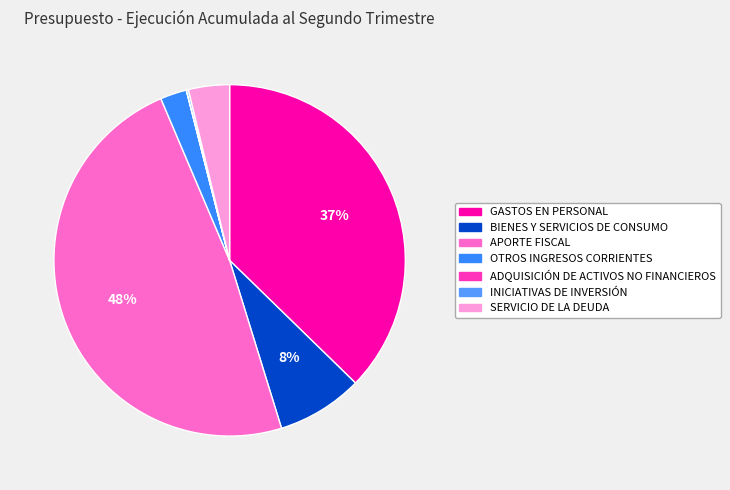

To the nearest percent, what portion does OTROS INGRESOS CORRIENTES represent?

2%